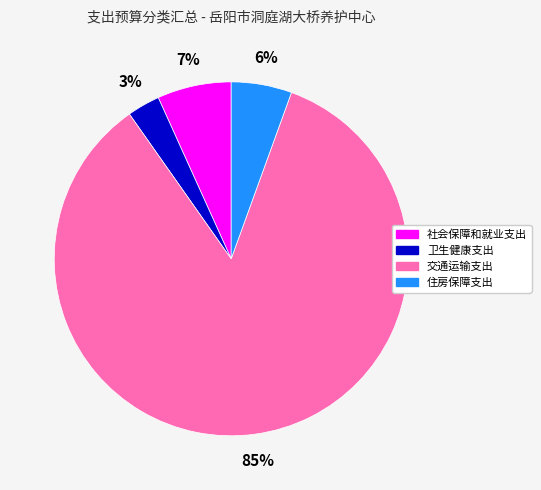

Rank the categories by value from lowest to highest.

卫生健康支出, 住房保障支出, 社会保障和就业支出, 交通运输支出